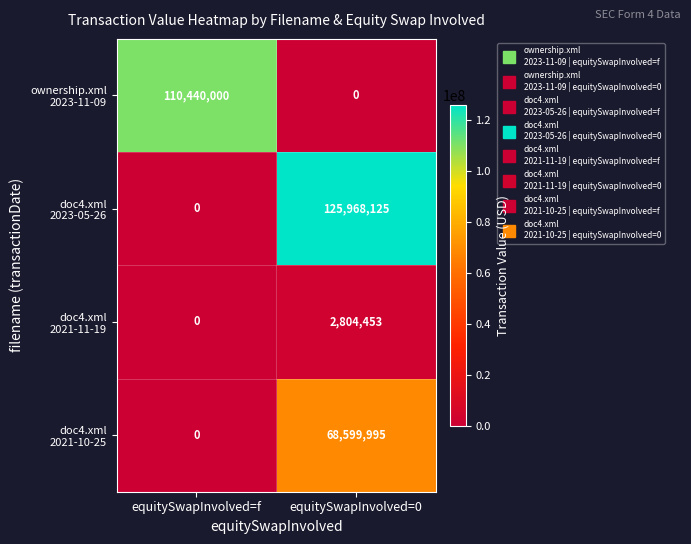

At which category does the chart reach its peak across all series?

equitySwapInvolved=0